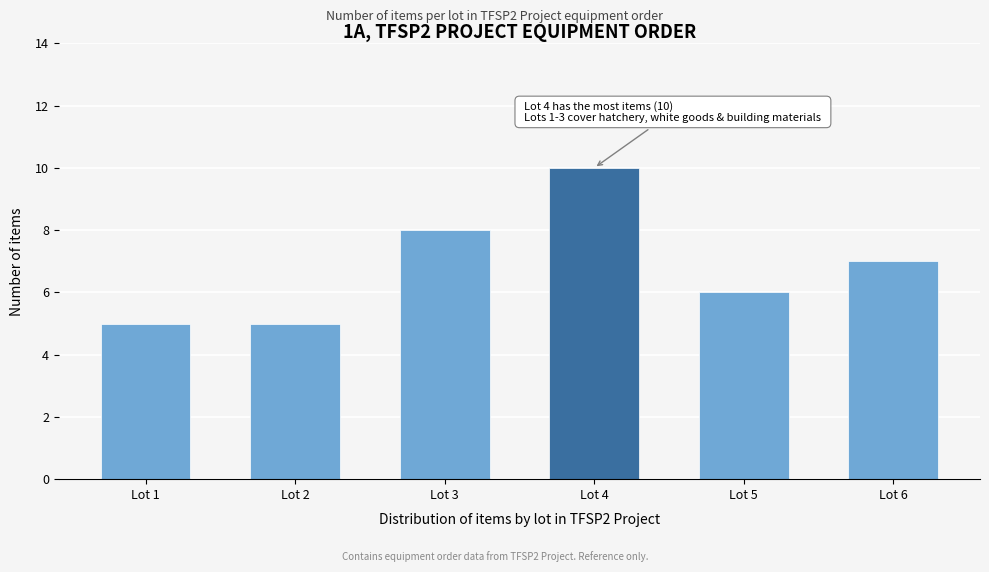

Reading left to right, extract all data points from this chart.

Lot 1=5	Lot 2=5	Lot 3=8	Lot 4=10	Lot 5=6	Lot 6=7